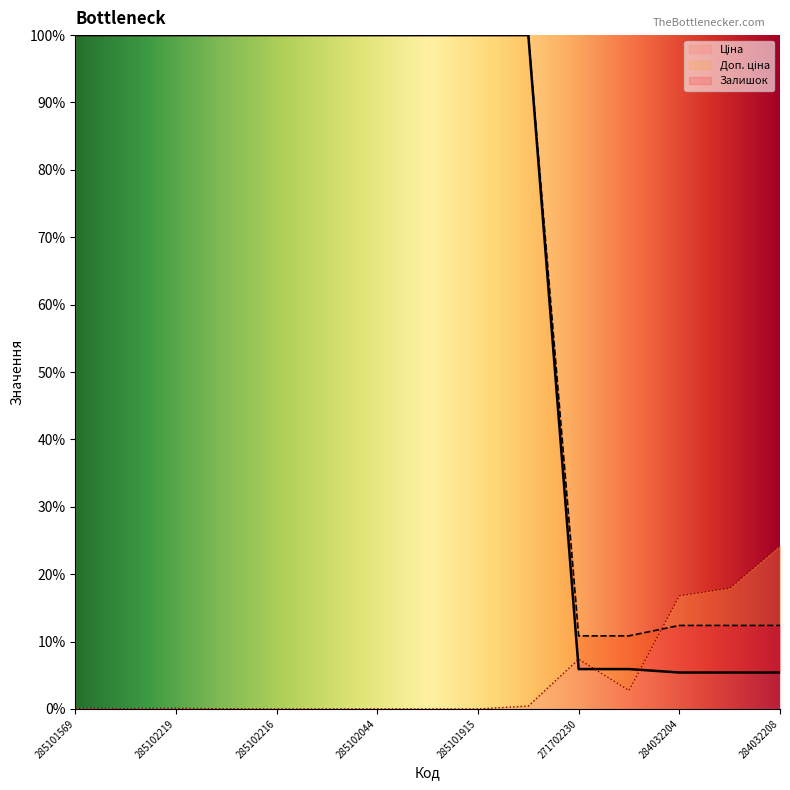

True or false: Залишок has a value of 9.3 at 285102216.

False